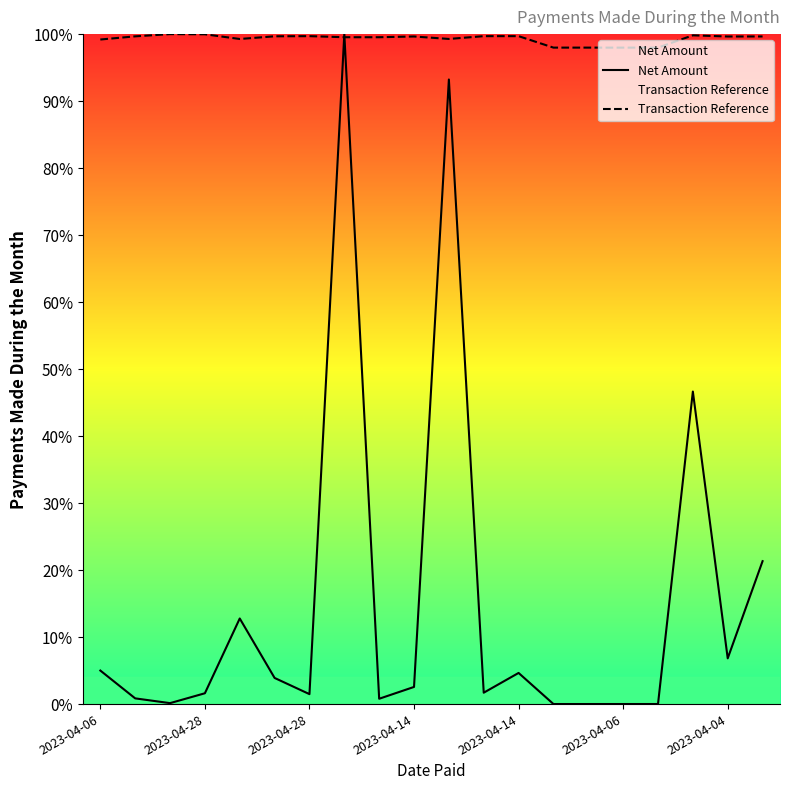

At which category is the sum across all series the highest?

7